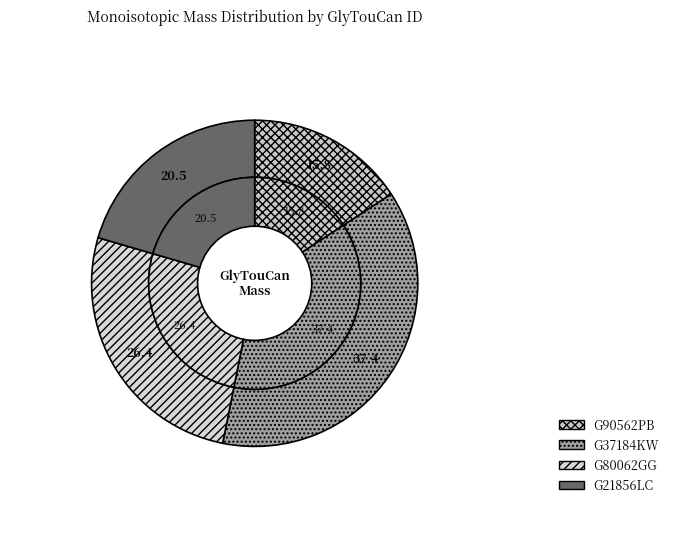

Is it true that G21856LC is 34% of the pie?

False